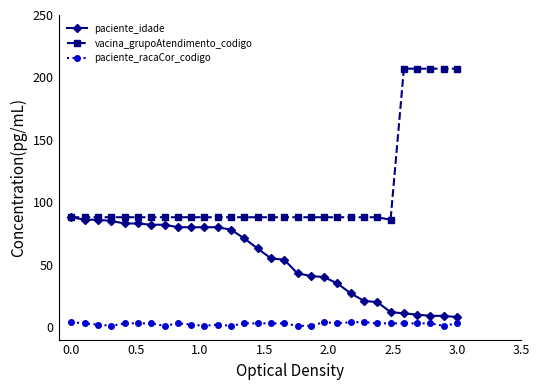

True or false: paciente_racaCor_codigo and vacina_grupoAtendimento_codigo intersect in this chart.

False